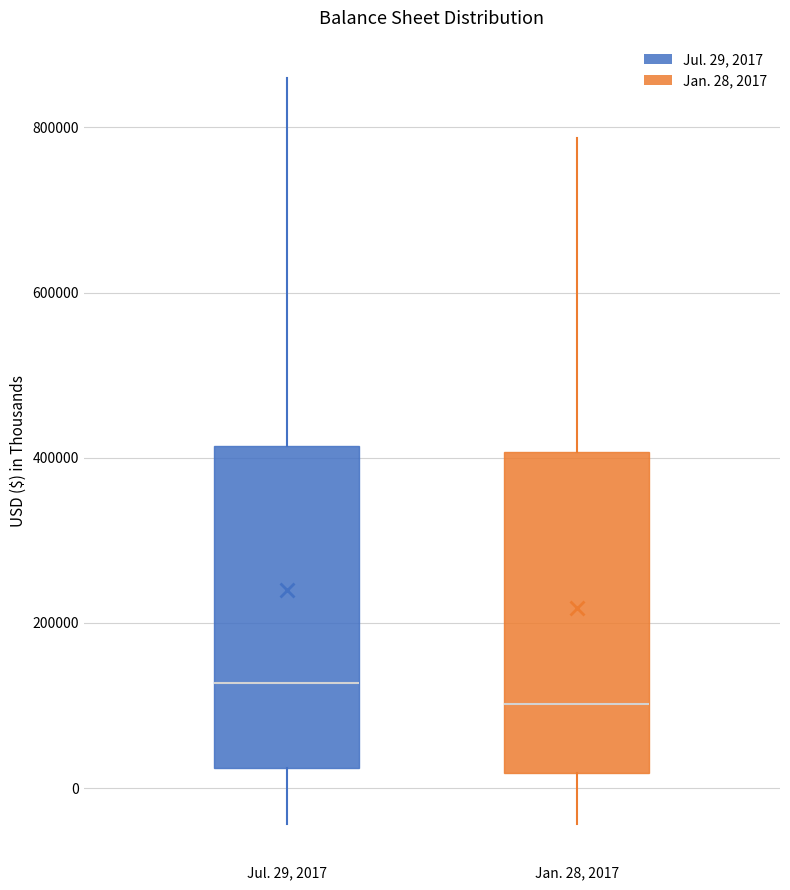

Which box has the lowest median line?

Jan. 28, 2017